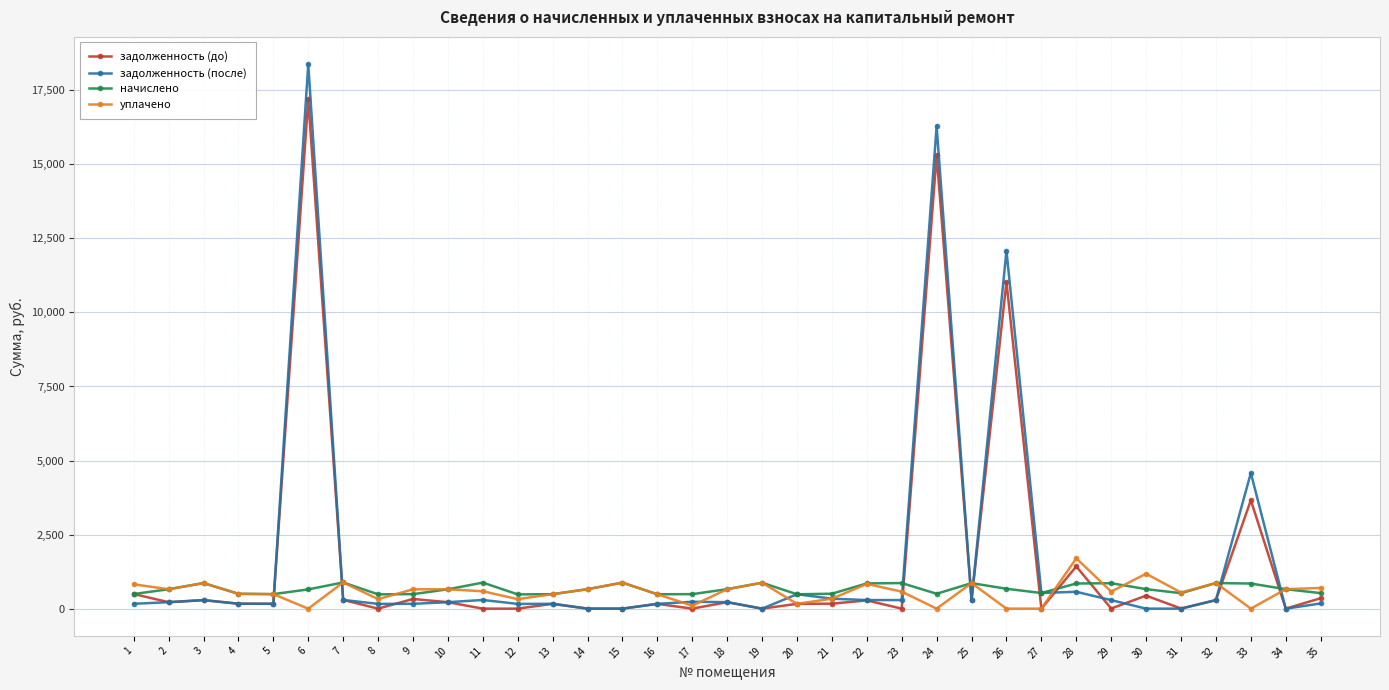

What are all the series names shown in the legend?

задолженность (до), задолженность (после), начислено, уплачено